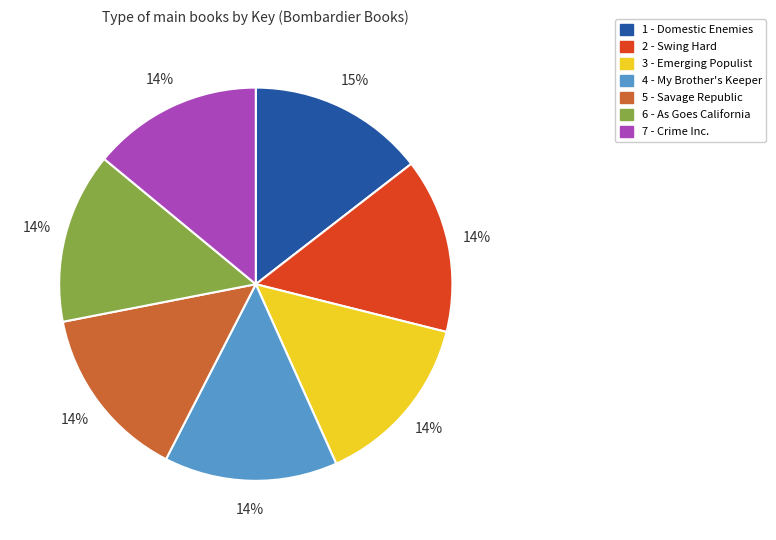

To the nearest percent, what portion does 3 - Emerging Populist represent?

14%